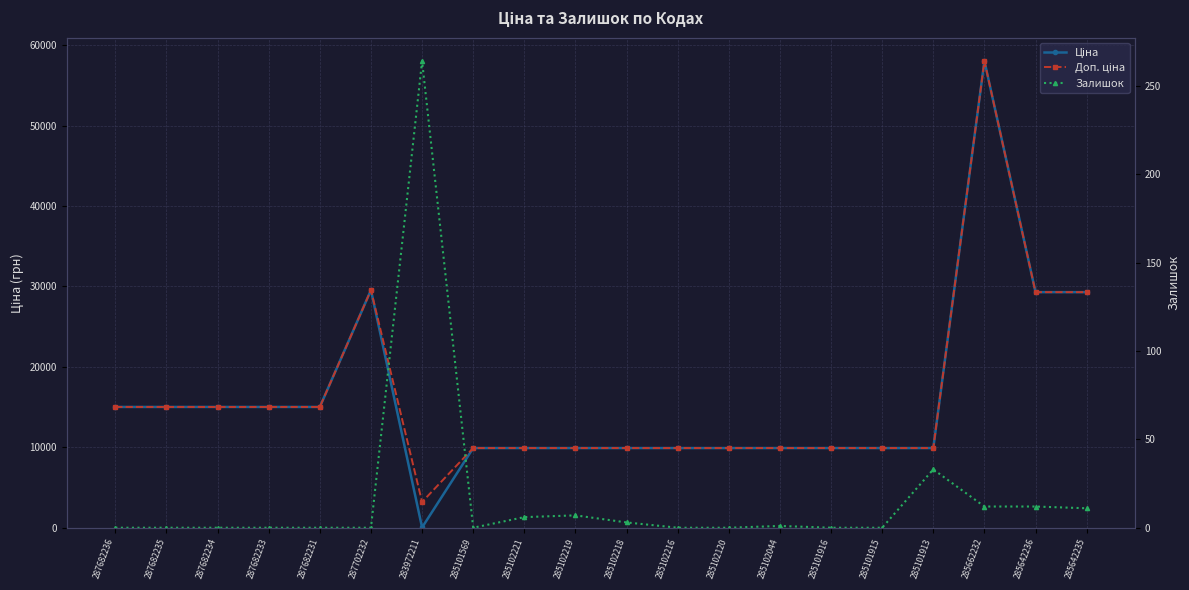

At which category is the sum across all series the highest?

285662232